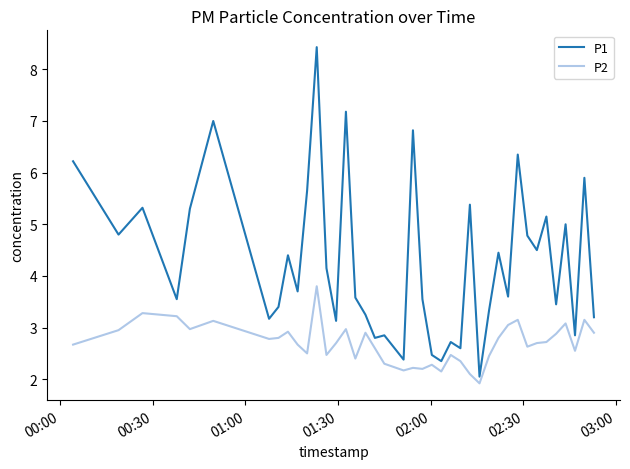

Which series has the widest spread of values?

P1